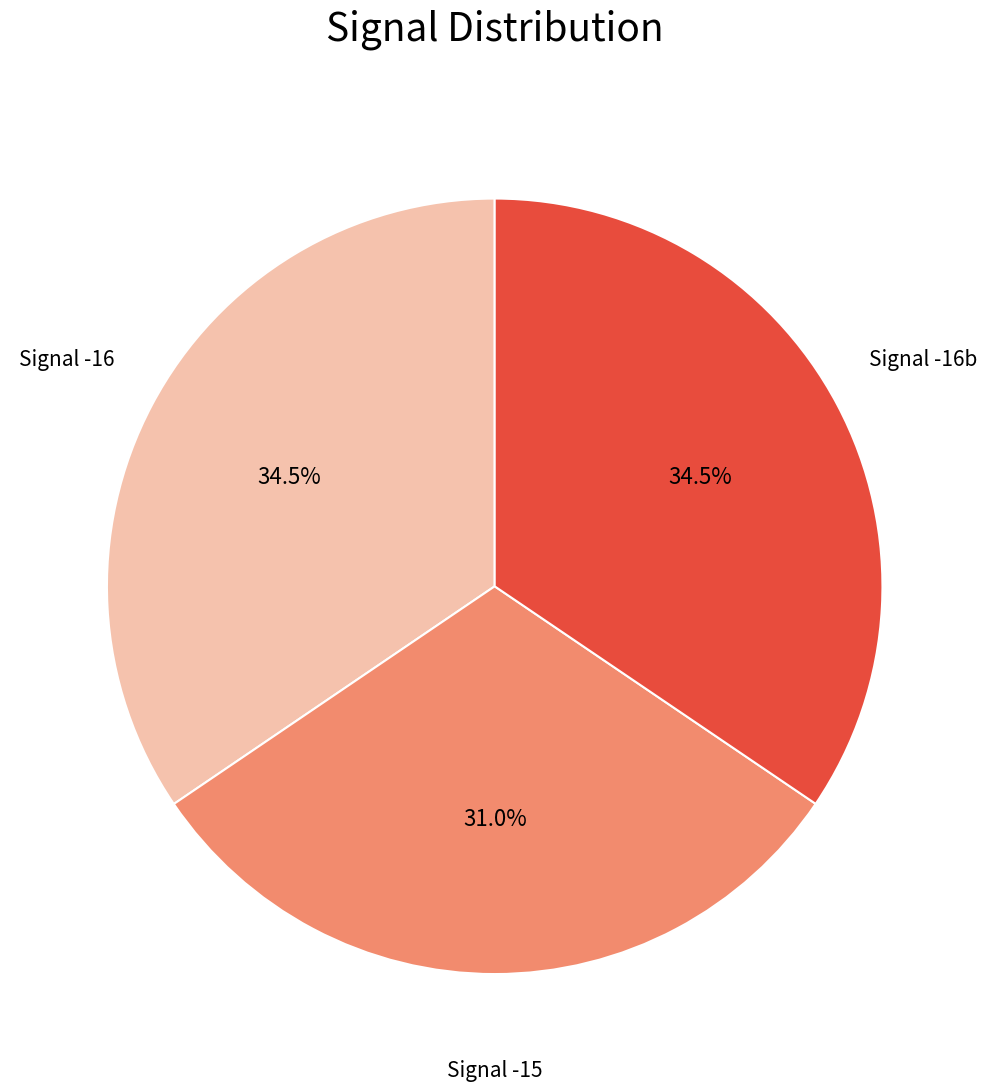

To the nearest percent, what is the average slice percentage?

33%